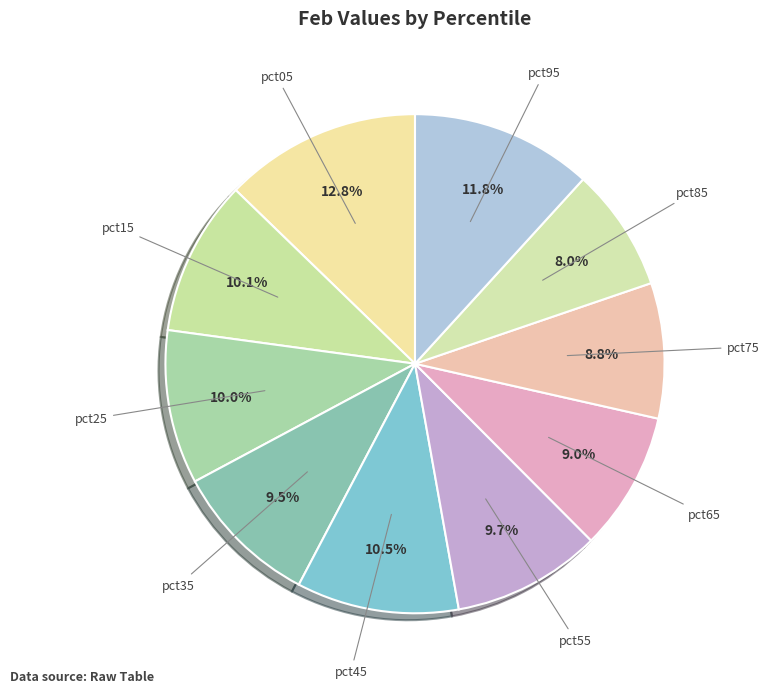

Which category has the biggest portion of the pie?

pct05